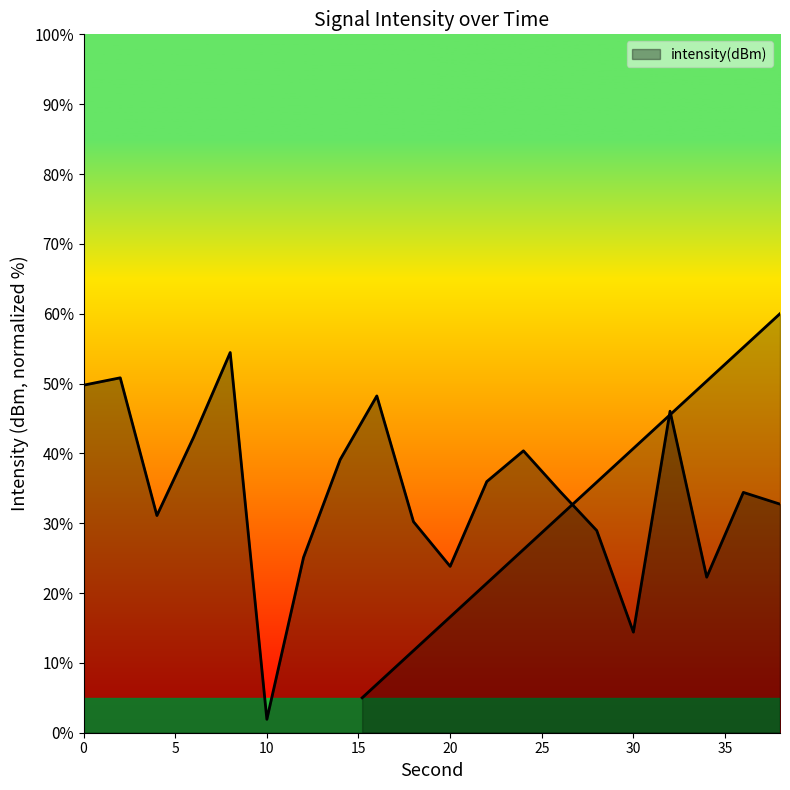

How many points are lower than both their immediate neighbors (excluding endpoints)?

5